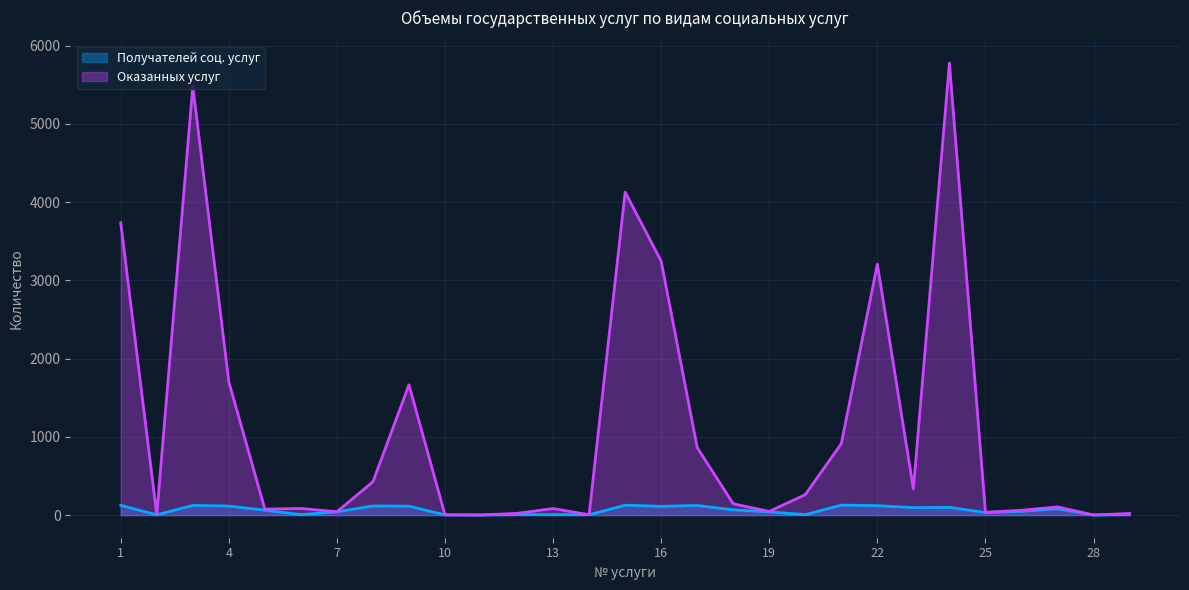

What is the value of the Получателей соц. услуг point at the 21st from the left?

128